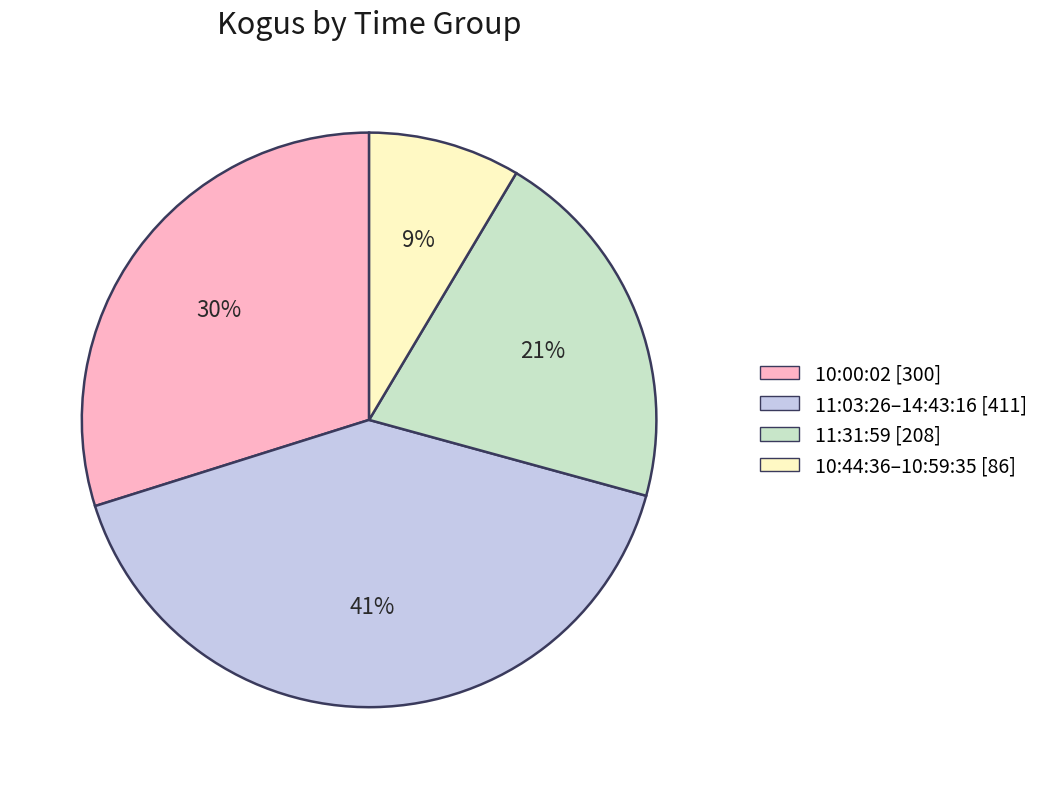

What is the largest slice in the pie chart?

11:03:26–14:43:16 [411]